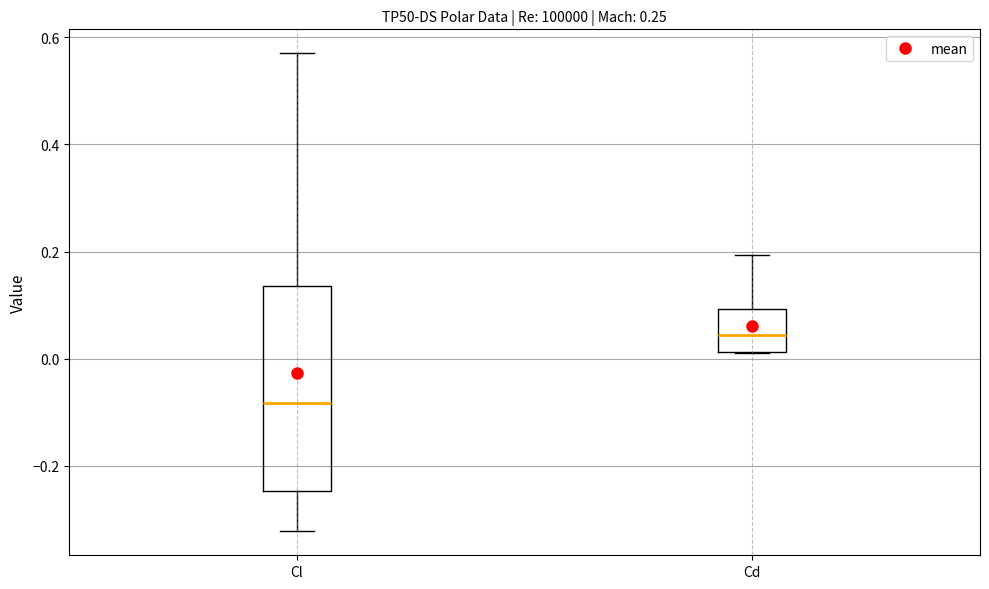

Reading left to right, transcribe this box plot: for each box, give where its median line is, the range the box spans, and where its two whiskers end, as read against the y-axis. The values are not printed on the chart, so give them approximately, as read against the axis.

Cl: median -0.08, box -0.24 to 0.14, whiskers -0.32 to 0.58
Cd: median 0.04, box 0.02 to 0.10, whiskers 0.02 to 0.20